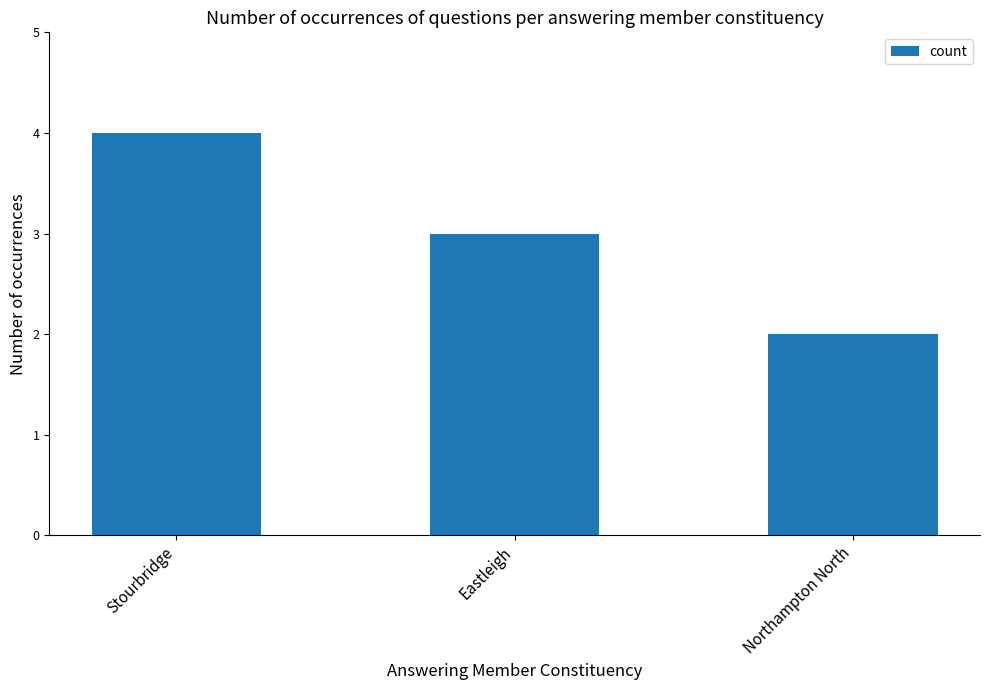

Reading left to right, what are all the values shown in this chart?

Stourbridge=4	Eastleigh=3	Northampton North=2